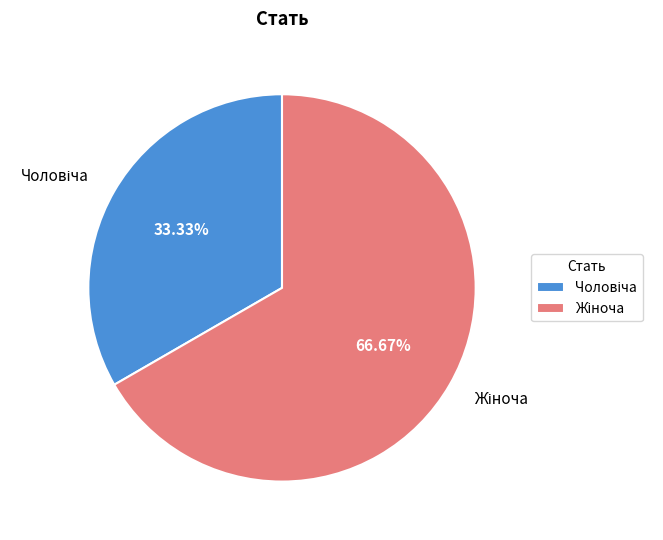

Is there a majority slice in this chart?

Yes